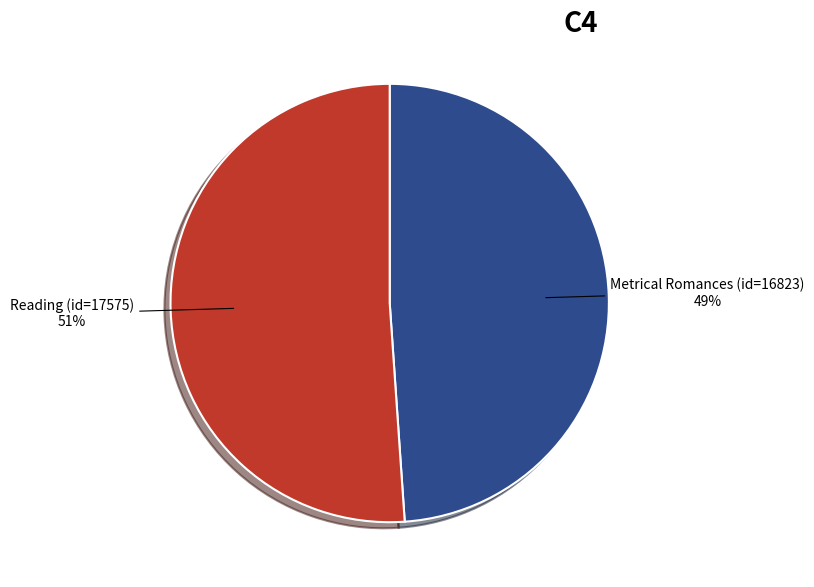

Which has a higher value, Reading (id=17575) or Metrical Romances (id=16823)?

Reading (id=17575)